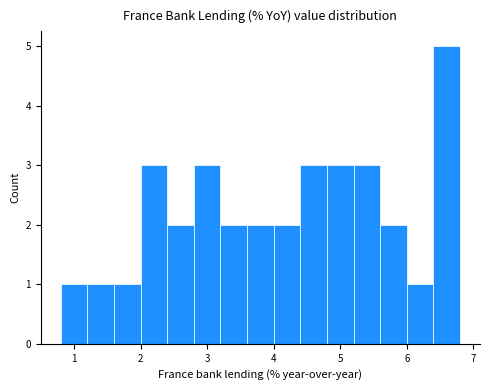

Reading left to right, list every bar in this chart as the range it spans on the x-axis followed by its height. The values are not printed on the chart, so give them approximately, as read against the axis.

0.8 to 1.2: 1
1.2 to 1.6: 1
1.6 to 2.0: 1
2.0 to 2.4: 3
2.4 to 2.8: 2
2.8 to 3.2: 3
3.2 to 3.6: 2
3.6 to 4.0: 2
4.0 to 4.4: 2
4.4 to 4.8: 3
4.8 to 5.2: 3
5.2 to 5.6: 3
5.6 to 6.0: 2
6.0 to 6.4: 1
6.4 to 6.8: 5